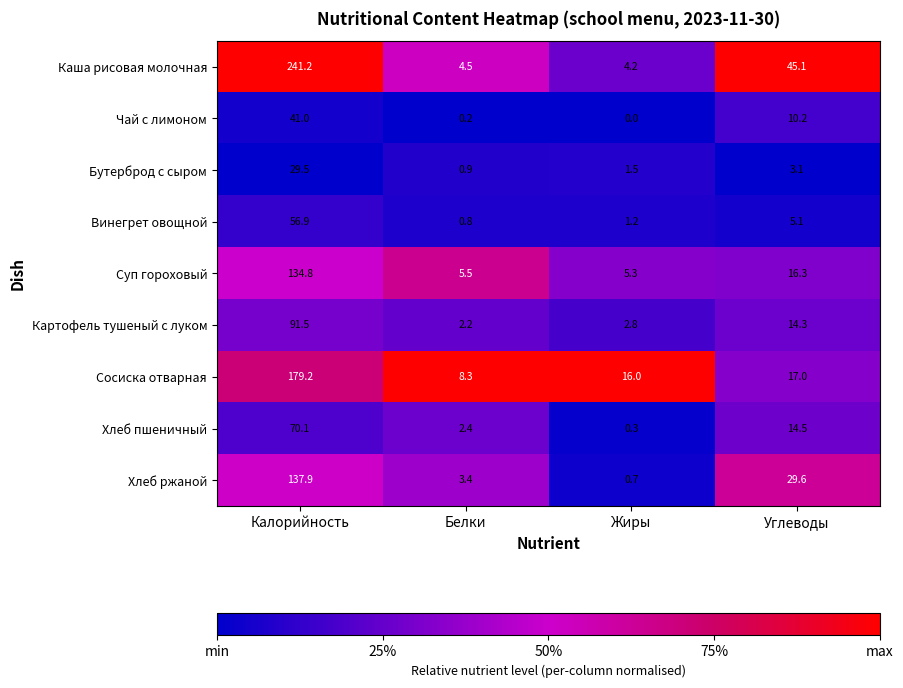

Rank the series by their maximum value, from highest to lowest.

Каша рисовая молочная, Сосиска отварная, Хлеб ржаной, Суп гороховый, Картофель тушеный с луком, Хлеб пшеничный, Винегрет овощной, Чай с лимоном, Бутерброд с сыром